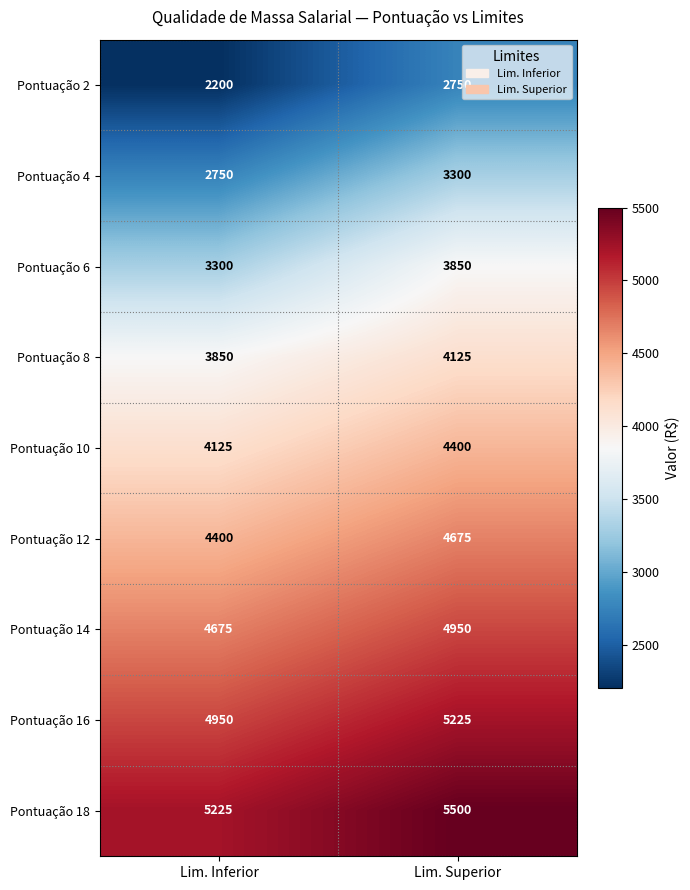

What is the average value of the Pontuação 12 series?

4538